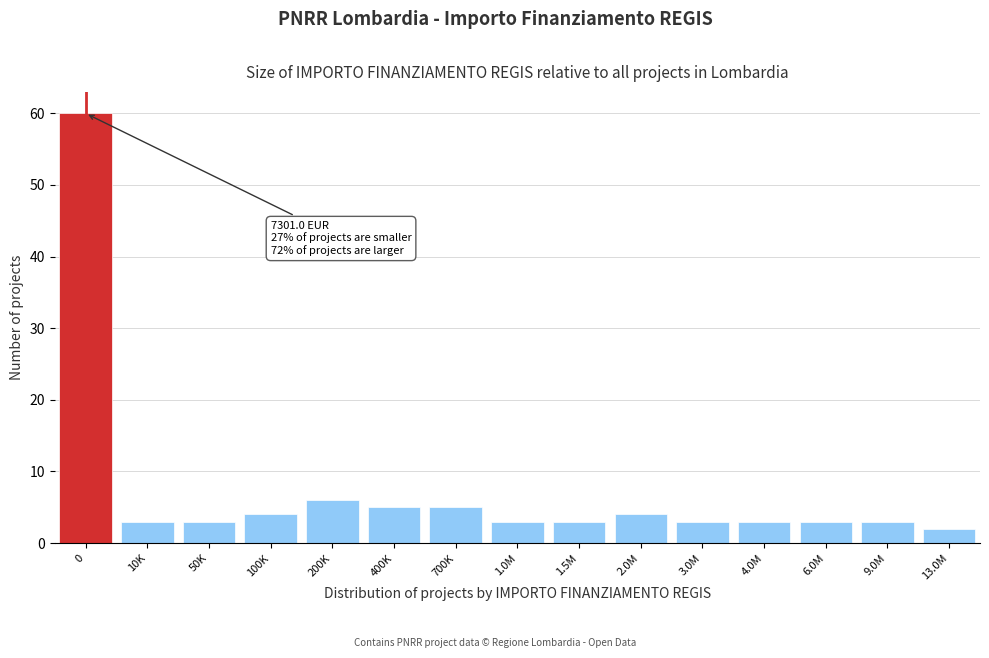

Reading right to left, list all the values displayed in this chart.

13.0M=2	9.0M=3	6.0M=3	4.0M=3	3.0M=3	2.0M=4	1.5M=3	1.0M=3	700K=5	400K=5	200K=6	100K=4	50K=3	10K=3	0=60